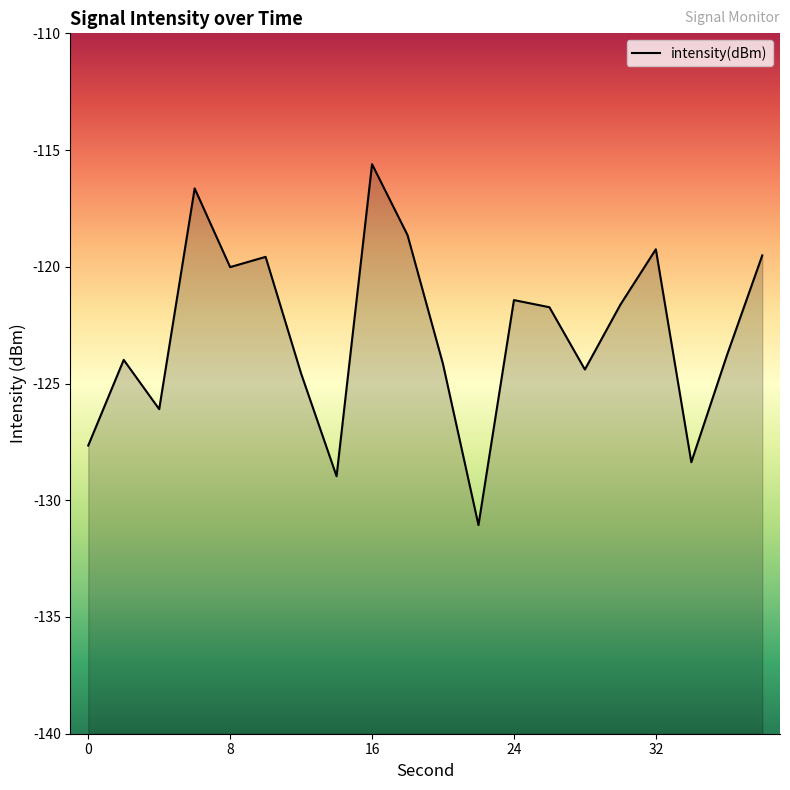

Does the chart display data point markers on the line(s)?

No